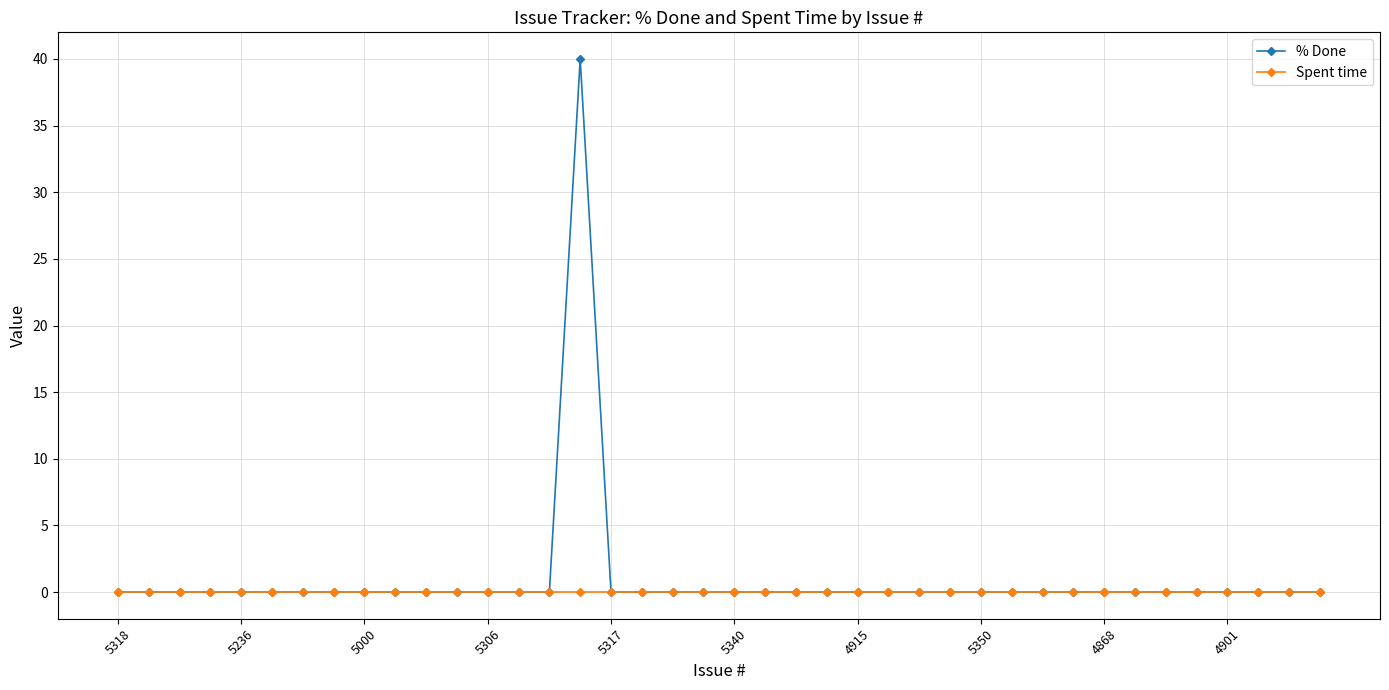

What is the maximum value shown in the chart?

40